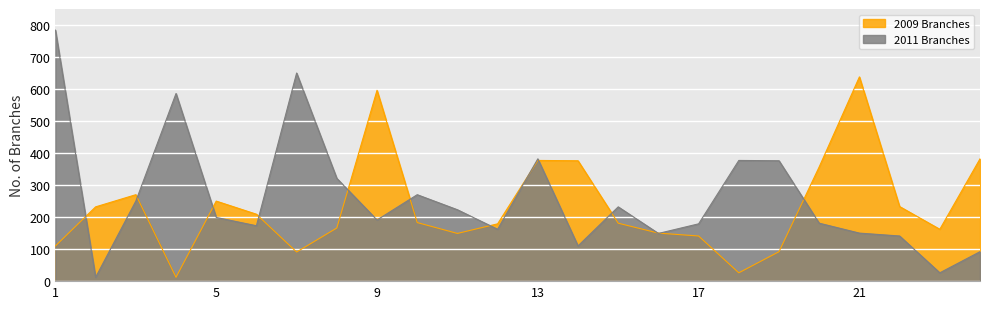

What is the average value of the 2011 Branches series?

259